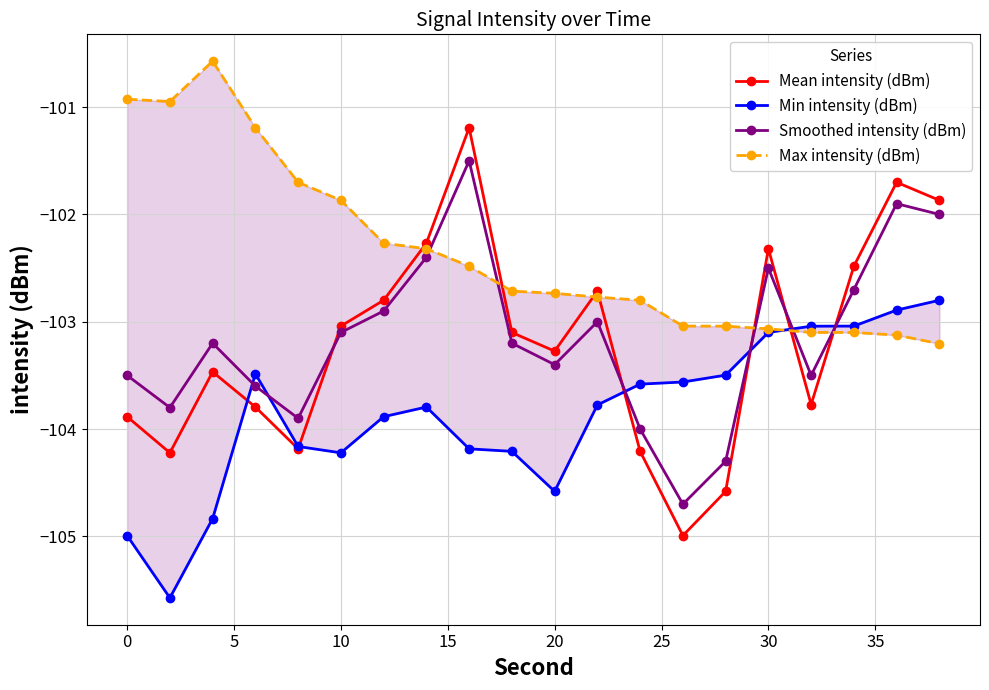

Is it true that Mean intensity (dBm) equals -103.3 at 20?

True